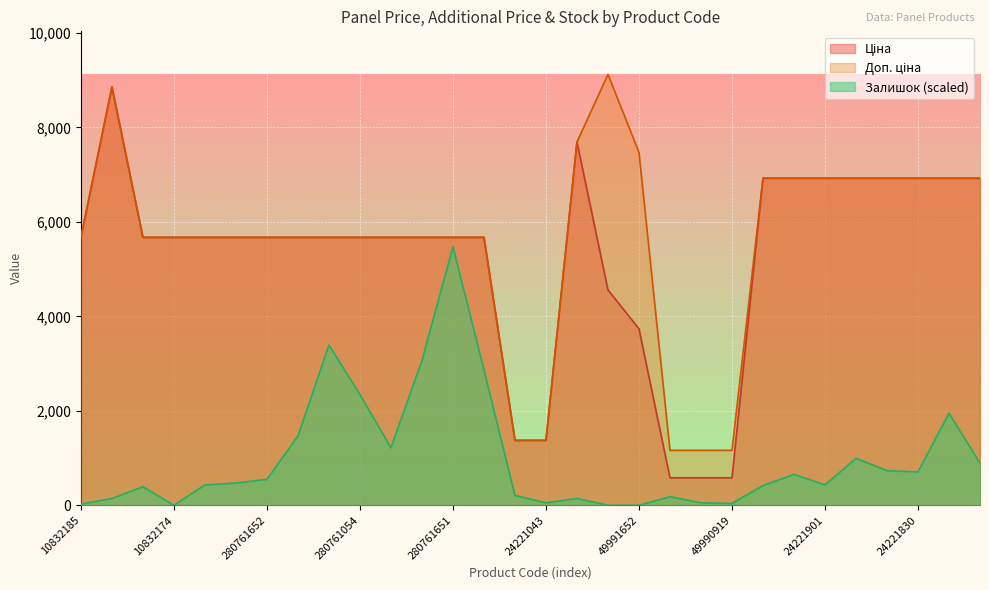

What is the spread (max minus min) of values at 24221099?

1165.9